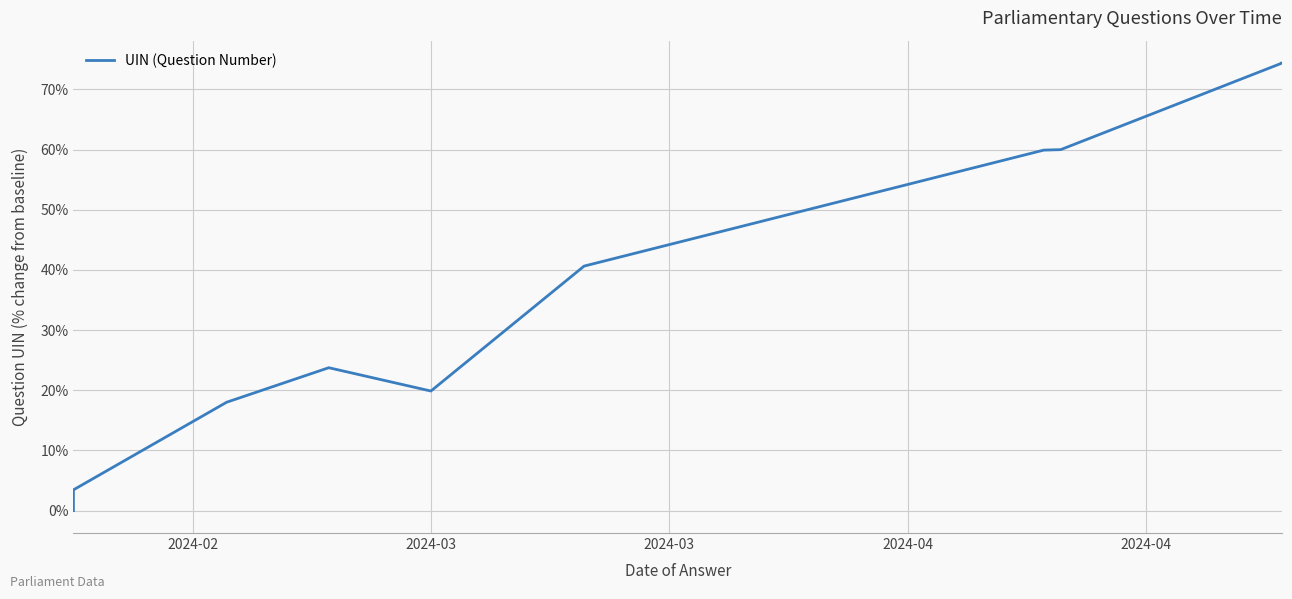

Is it true that the value at 6 is 101.5?

False